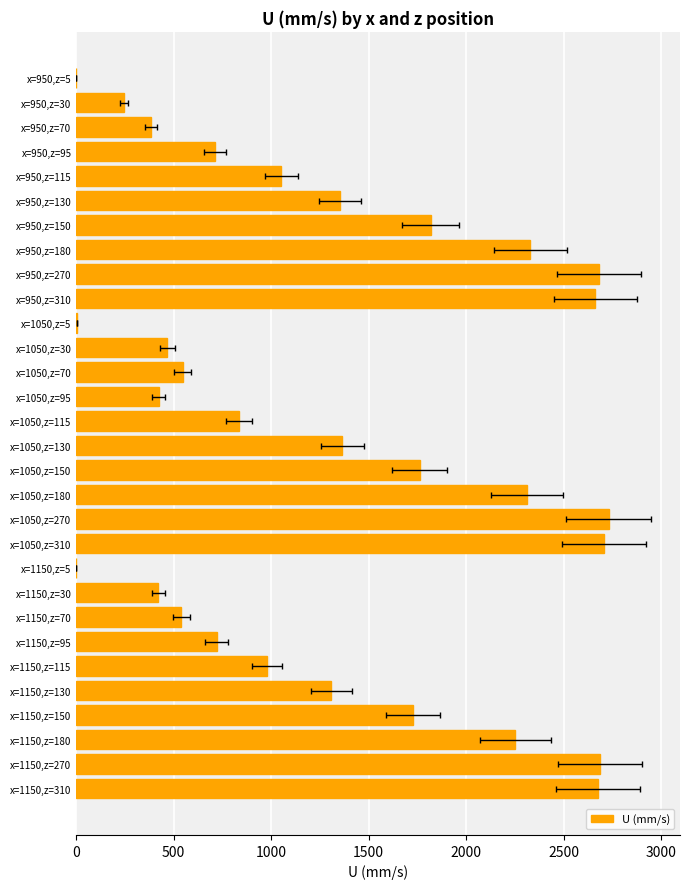

The chart shows a value of 91.6 at x=950,z=70. True or false?

False